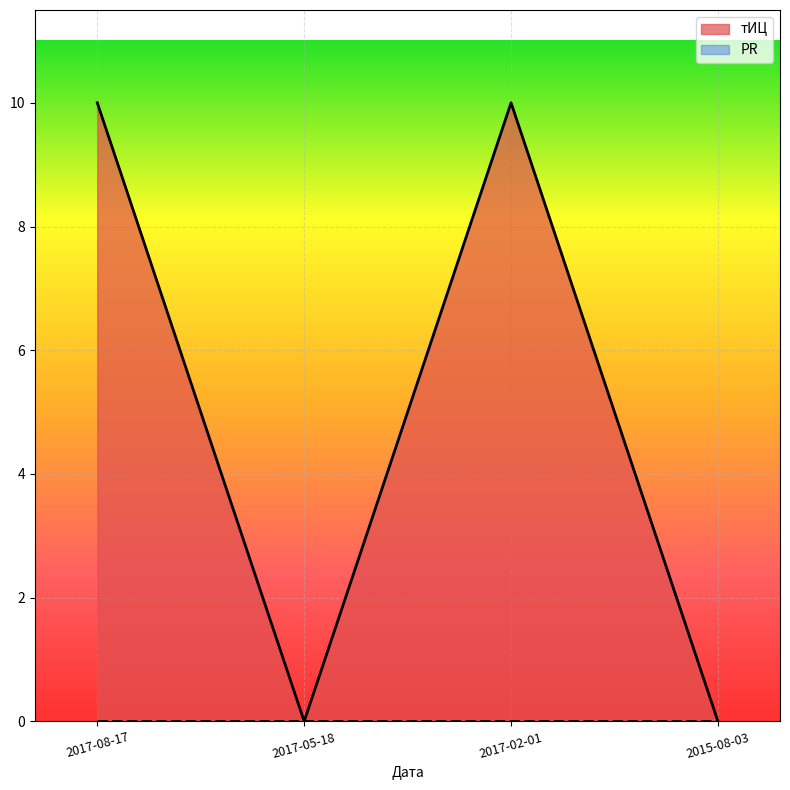

Count the number of categories in the chart.

4